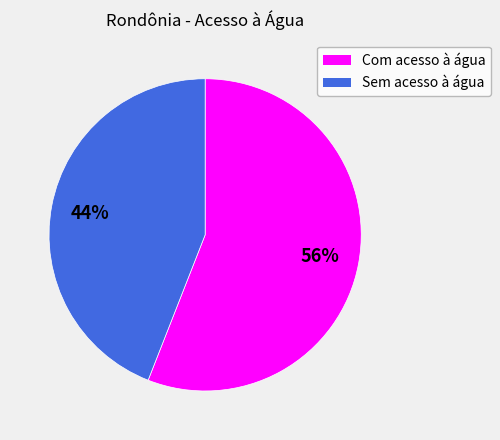

Is the sum of Com acesso à água and Sem acesso à água greater than half?

Yes